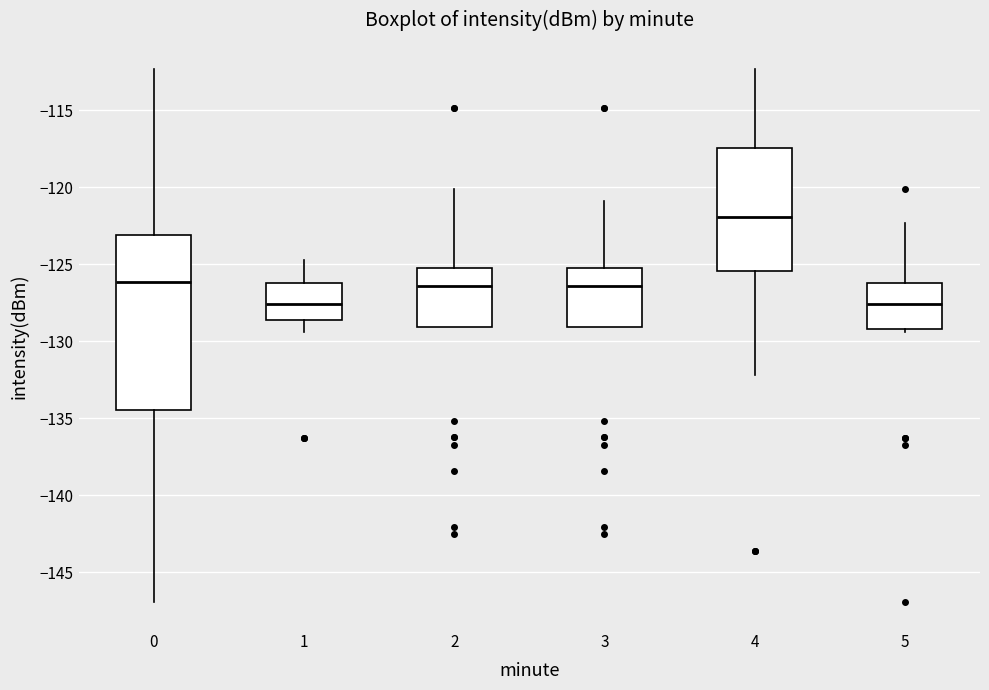

Reading left to right, transcribe this box plot: for each box, give where its median line is, the range the box spans, and where its two whiskers end, as read against the y-axis. The values are not printed on the chart, so give them approximately, as read against the axis.

0: median -126.0, box -134.5 to -123.0, whiskers -147.0 to -112.5
1: median -127.5, box -128.5 to -126.0, whiskers -129.5 to -124.5
2: median -126.5, box -129.0 to -125.5, whiskers -129.0 to -120.0
3: median -126.5, box -129.0 to -125.5, whiskers -129.0 to -121.0
4: median -122.0, box -125.5 to -117.5, whiskers -132.0 to -112.5
5: median -127.5, box -129.0 to -126.0, whiskers -129.5 to -122.5